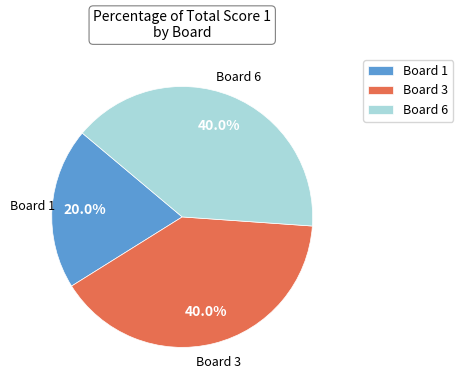

Is Board 1 the majority of the pie?

No